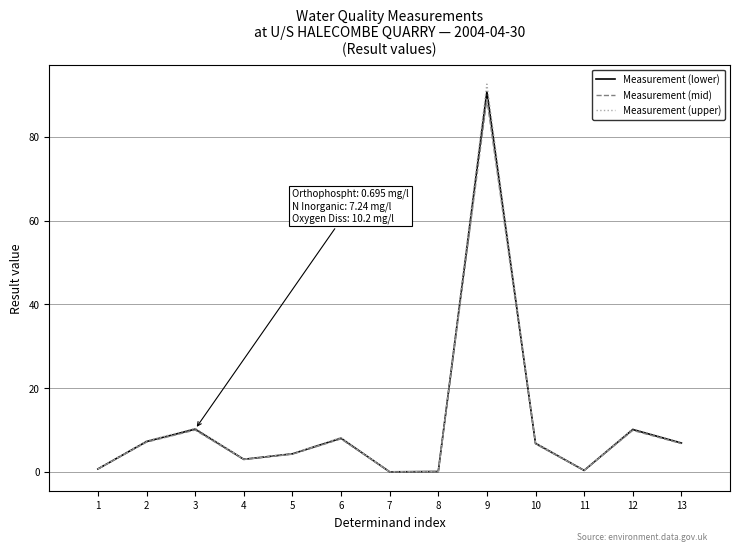

What is the sum of all Measurement (upper) values?

151.5